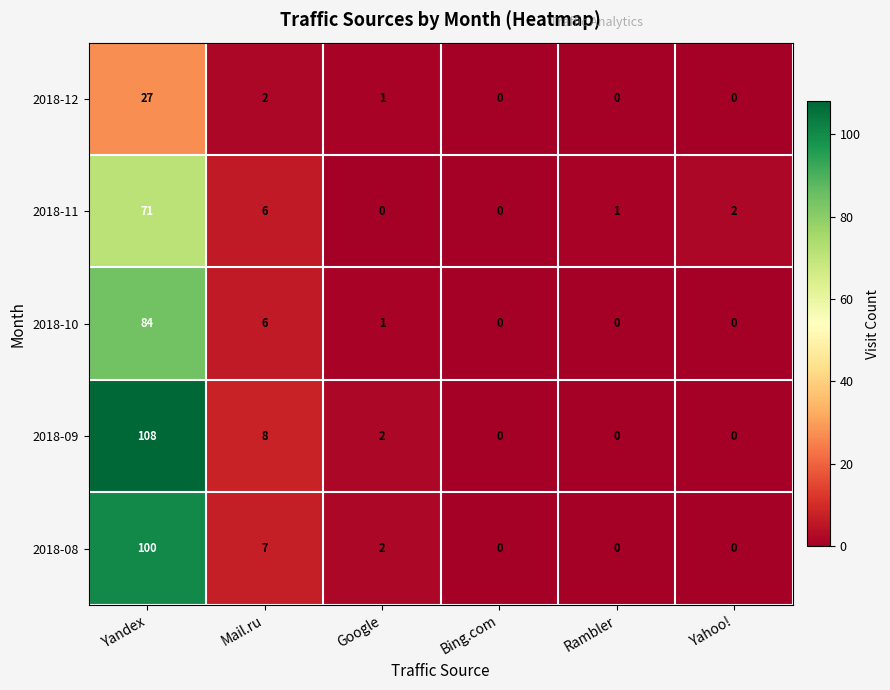

Between Yandex and Google, which series saw the biggest shift?

2018-09